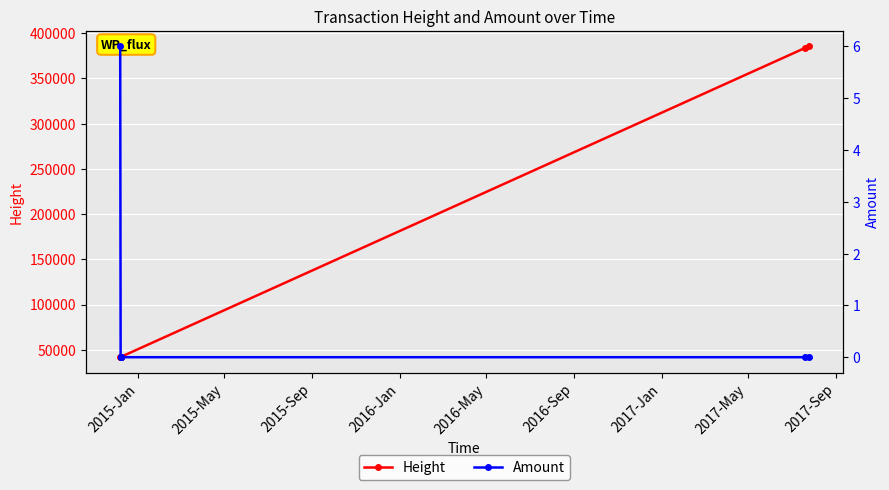

The value of Height at 2016-Jan is 59032. True or false?

False